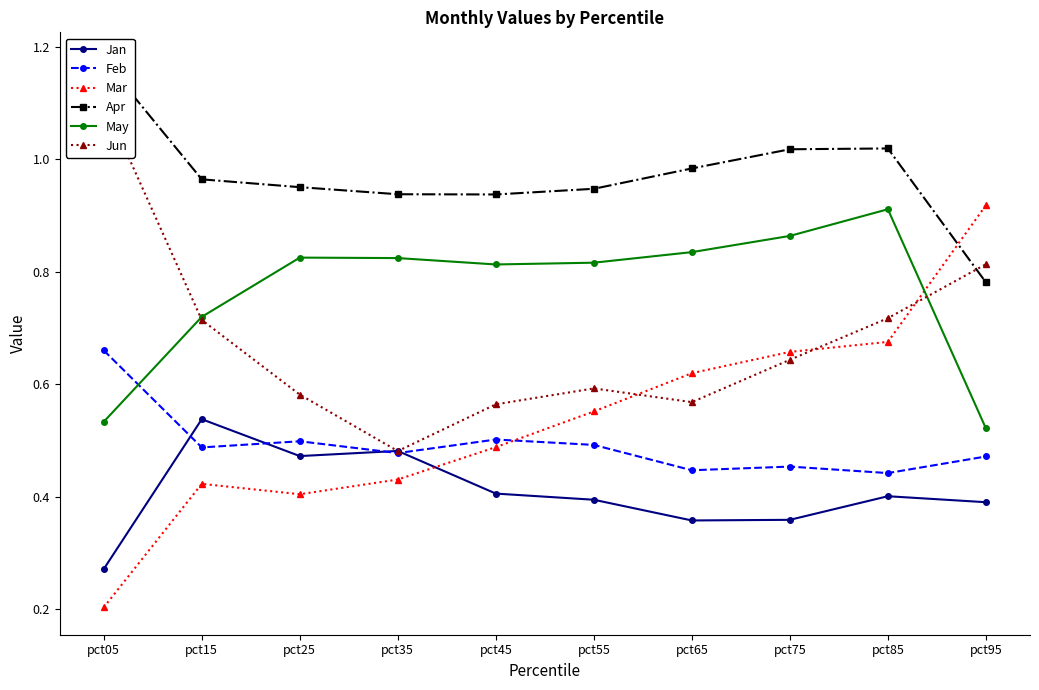

What is the total value across all series at pct95?

3.9